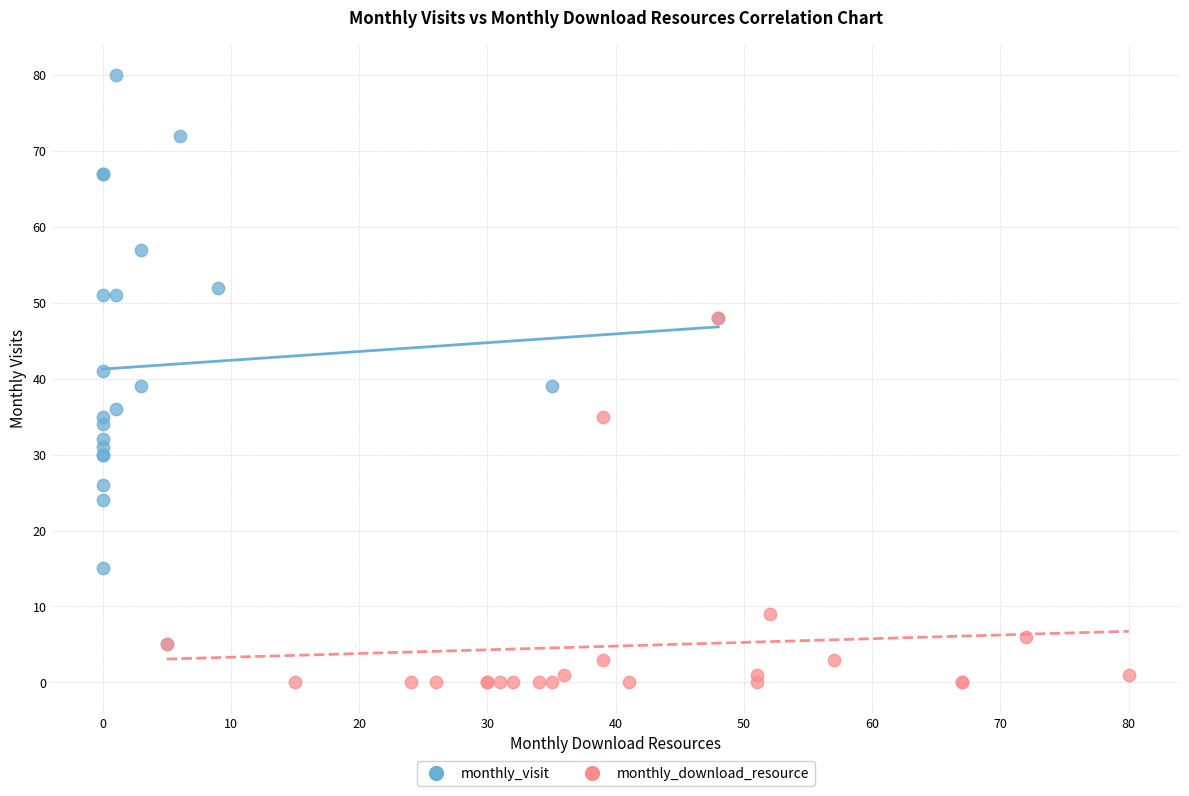

Which series reaches the maximum Y coordinate?

monthly_visit